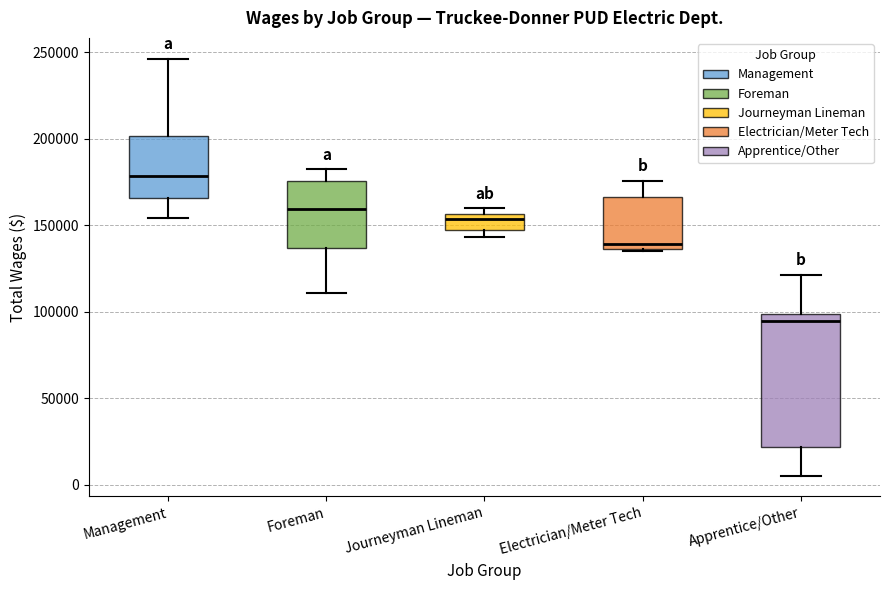

Reading left to right, read every box against the y-axis: the position of its median line, the range the box covers, and the ends of its whiskers. The values are not printed on the chart, so give them approximately, as read against the axis.

Management: median 180000, box 165000 to 200000, whiskers 155000 to 245000
Foreman: median 160000, box 135000 to 175000, whiskers 110000 to 180000
Journeyman Lineman: median 155000 (just below the box's upper edge), box 145000 to 155000, whiskers 145000 (just below the box's lower edge) to 160000
Electrician/Meter Tech: median 140000, box 135000 to 165000, whiskers 135000 to 175000
Apprentice/Other: median 95000, box 20000 to 100000, whiskers 5000 to 120000